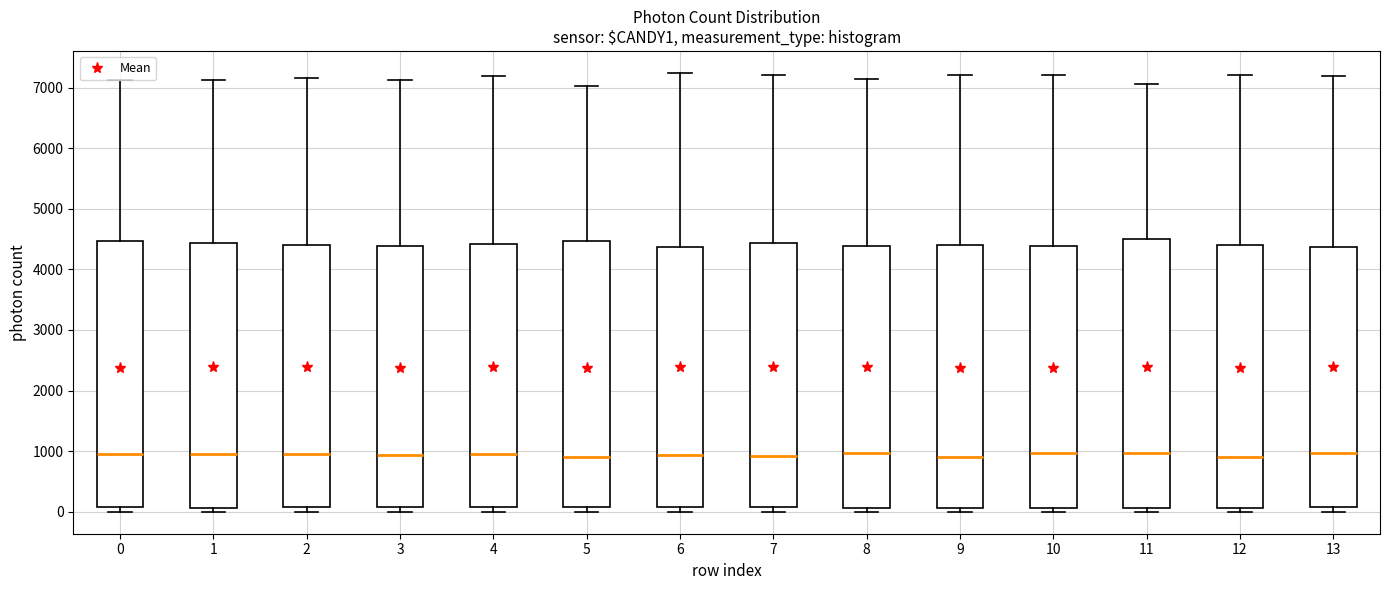

Reading left to right, read every box against the y-axis: the position of its median line, the range the box covers, and the ends of its whiskers. The values are not printed on the chart, so give them approximately, as read against the axis.

0: median 1000, box 100 to 4500, whiskers 0 to 7100
1: median 900, box 100 to 4400, whiskers 0 to 7100
2: median 900, box 100 to 4400, whiskers 0 to 7200
3: median 900, box 100 to 4400, whiskers 0 to 7100
4: median 1000, box 100 to 4400, whiskers 0 to 7200
5: median 900, box 100 to 4500, whiskers 0 to 7000
6: median 900, box 100 to 4400, whiskers 0 to 7200
7: median 900, box 100 to 4400, whiskers 0 to 7200
8: median 1000, box 100 to 4400, whiskers 0 to 7100
9: median 900, box 100 to 4400, whiskers 0 to 7200
10: median 1000, box 100 to 4400, whiskers 0 to 7200
11: median 1000, box 100 to 4500, whiskers 0 to 7100
12: median 900, box 100 to 4400, whiskers 0 to 7200
13: median 1000, box 100 to 4400, whiskers 0 to 7200